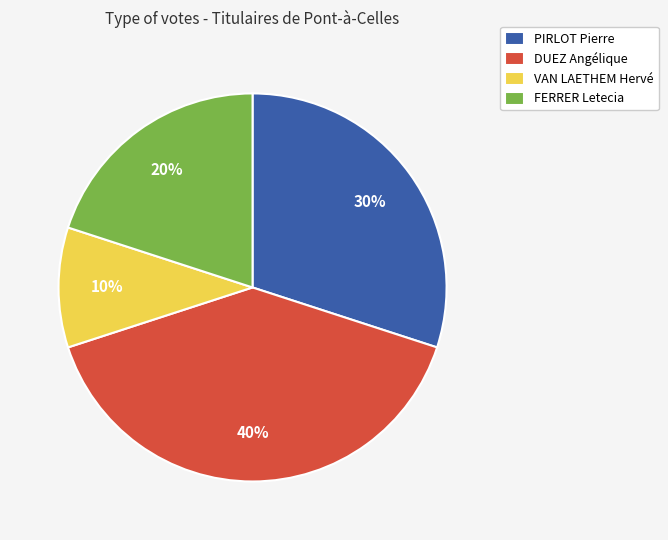

Does PIRLOT Pierre account for over 50% of the chart?

No